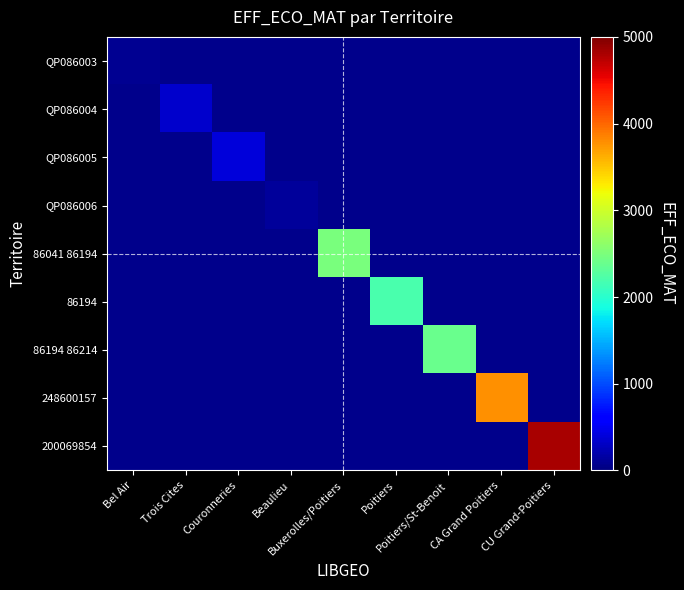

At how many categories does at least one series exceed 2069?

5